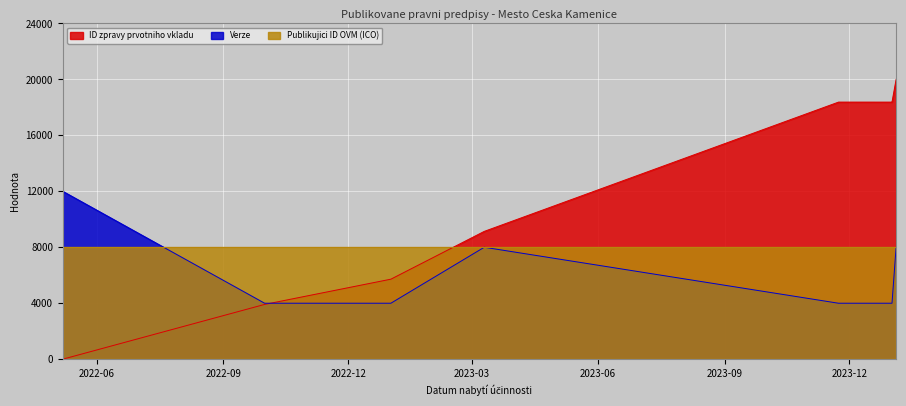

The value of ID zpravy prvotniho vkladu at 2022-10-01 is 3914.0. True or false?

True